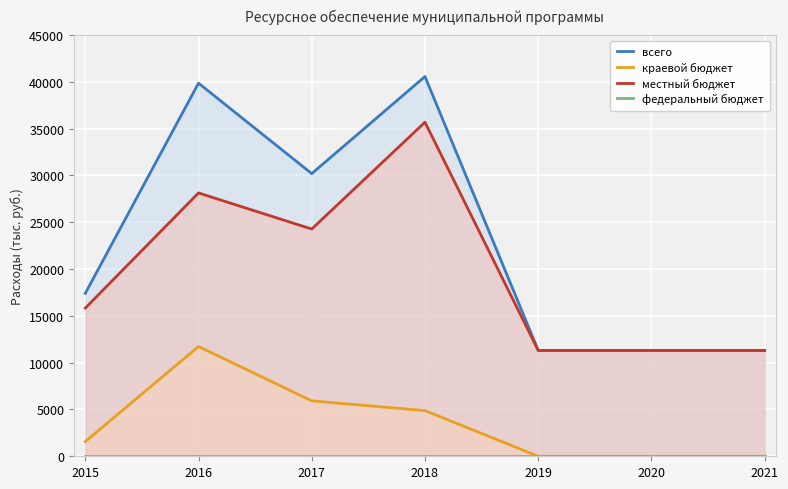

What is the sum of all местный бюджет values?

137866.8